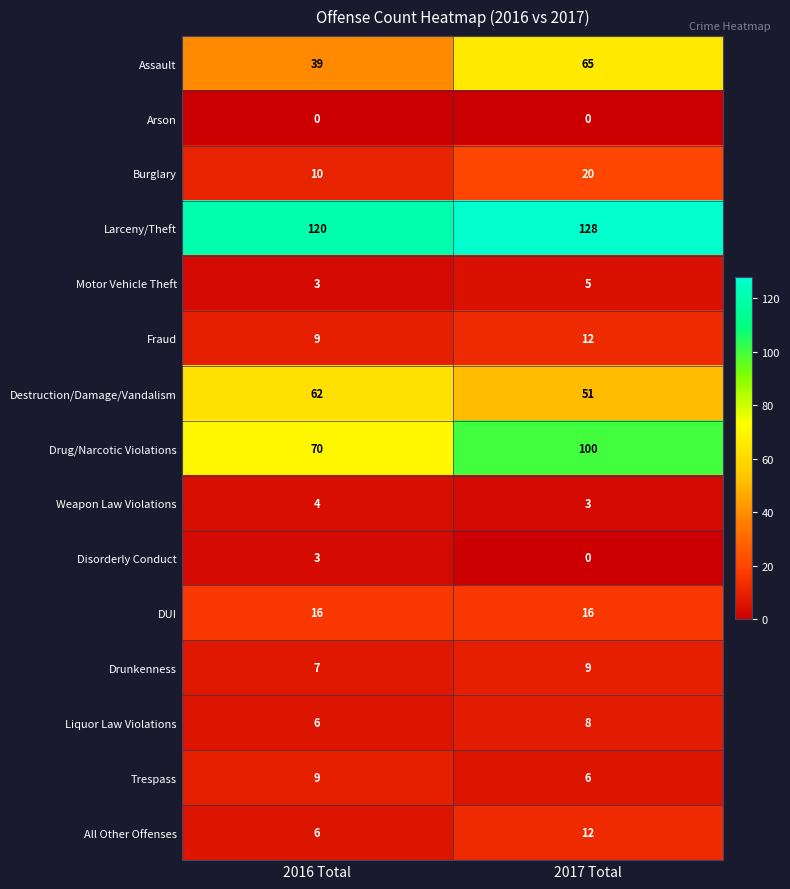

At how many categories does at least one series exceed 94?

2